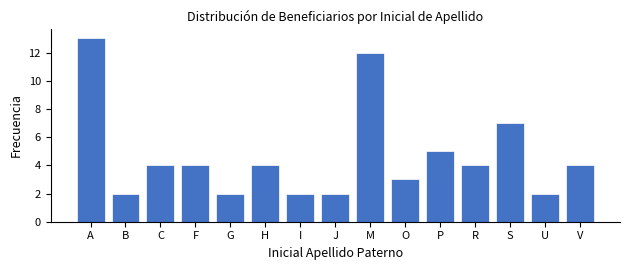

Reading left to right, what are all the values shown in this chart?

A=13	B=2	C=4	F=4	G=2	H=4	I=2	J=2	M=12	O=3	P=5	R=4	S=7	U=2	V=4